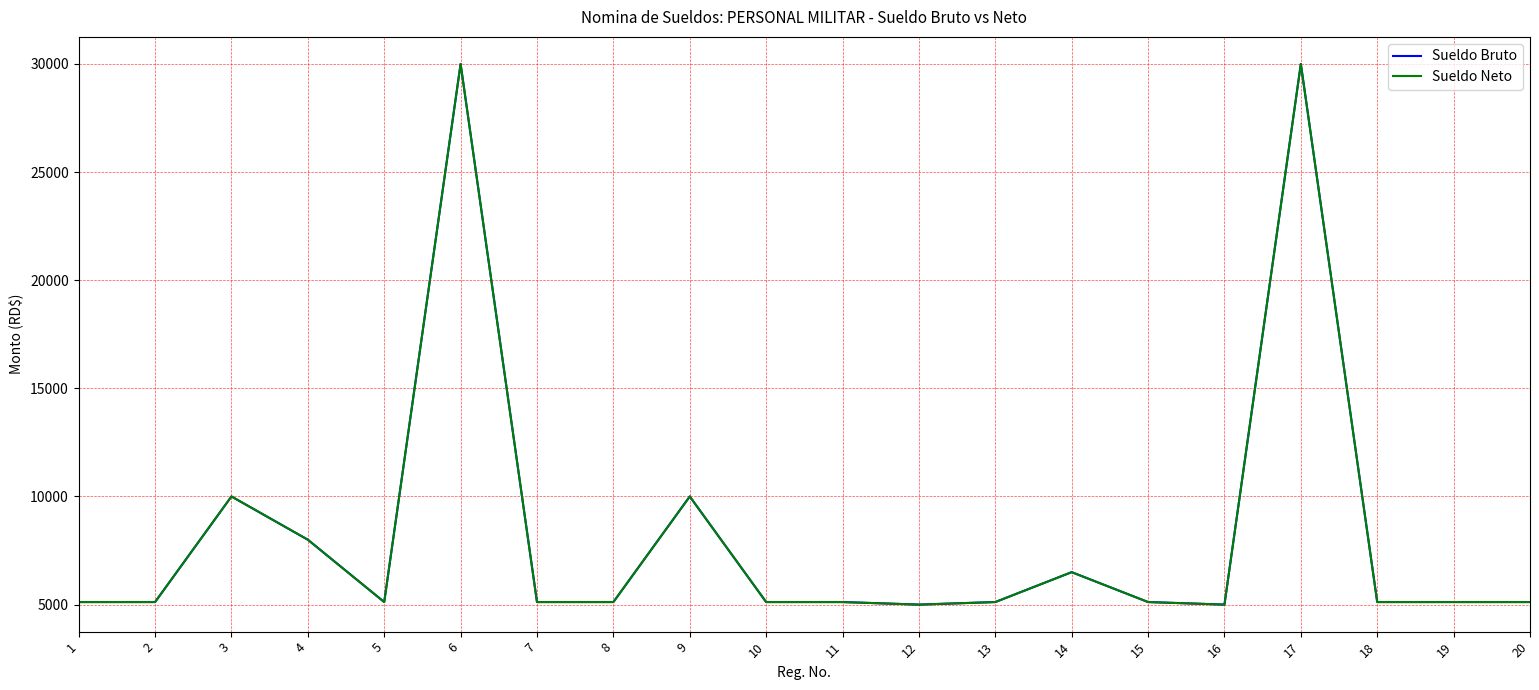

True or false: Sueldo Bruto has a value of 3486.8 at 8.

False